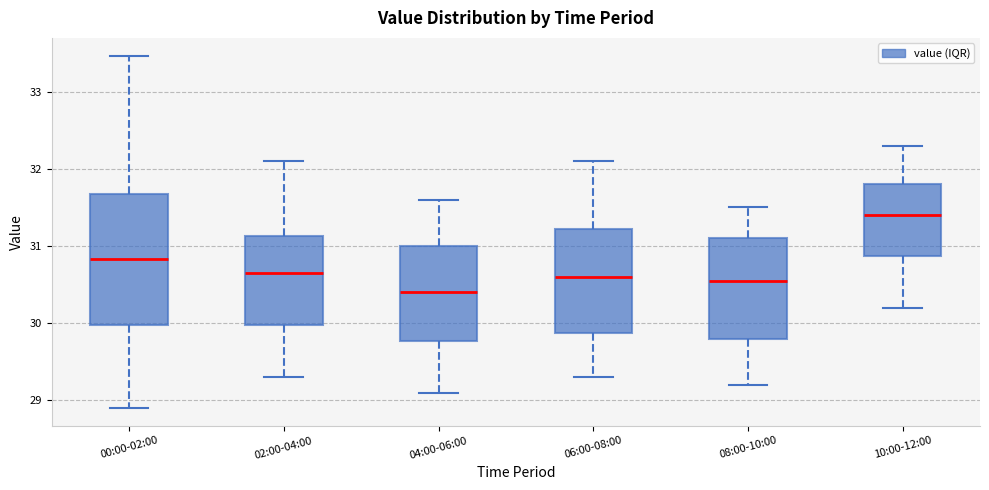

Comparing the boxes themselves (not the whiskers), which one is the tallest?

00:00-02:00